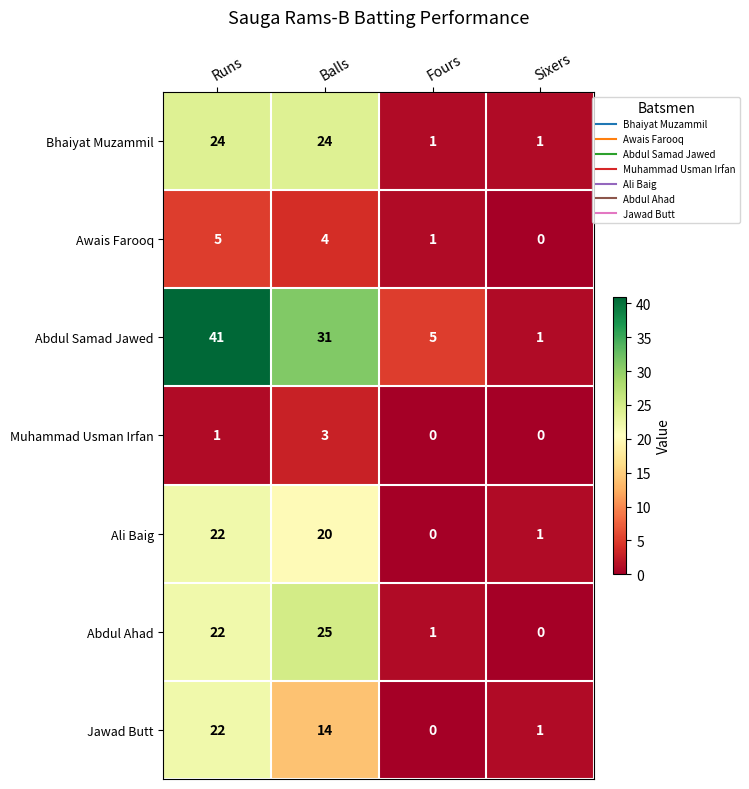

Between Balls and Sixers, which series saw the biggest shift?

Abdul Samad Jawed